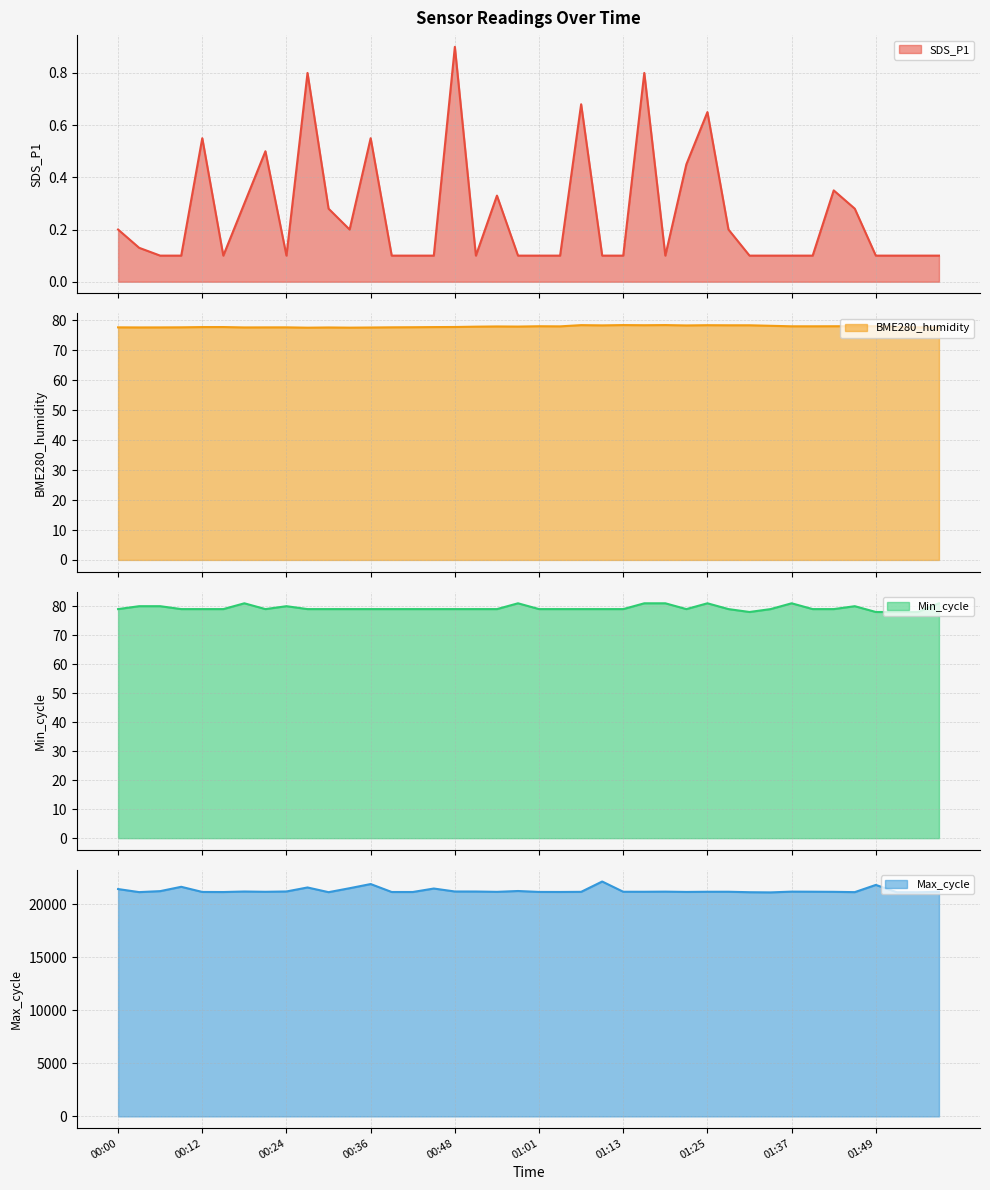

What is the label of the 14th point from the left?

00:39